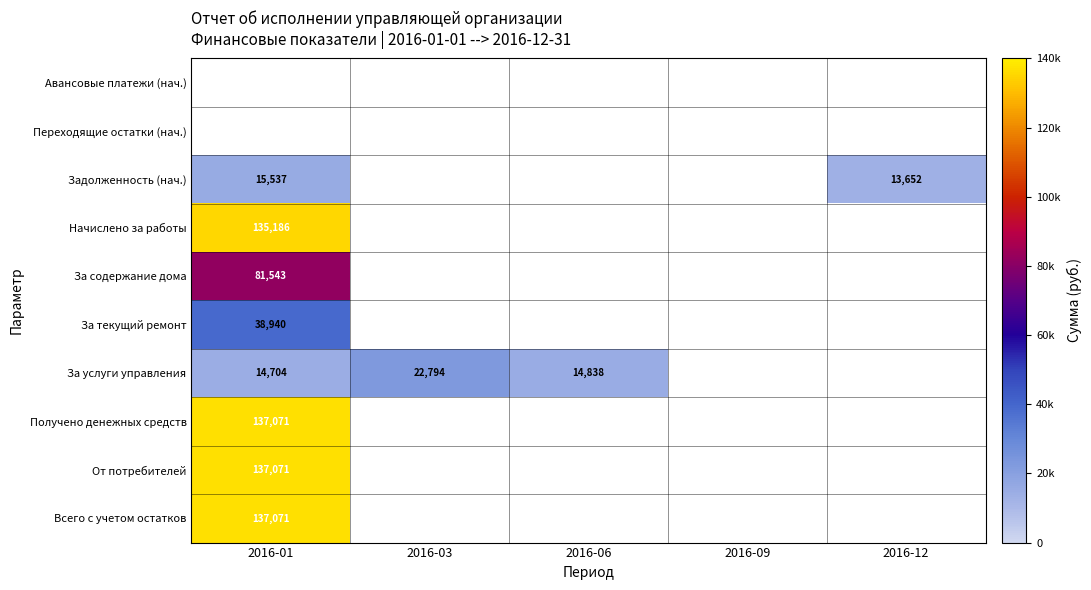

Which series changed the most between 2016-01 and 2016-03?

За услуги управления